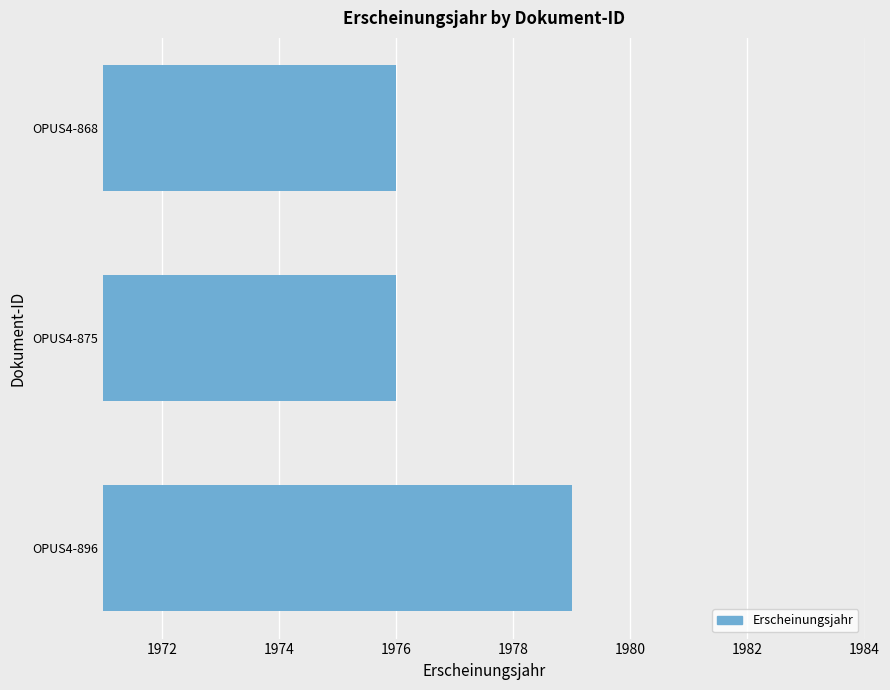

The value at OPUS4-868 is 1976. True or false?

True